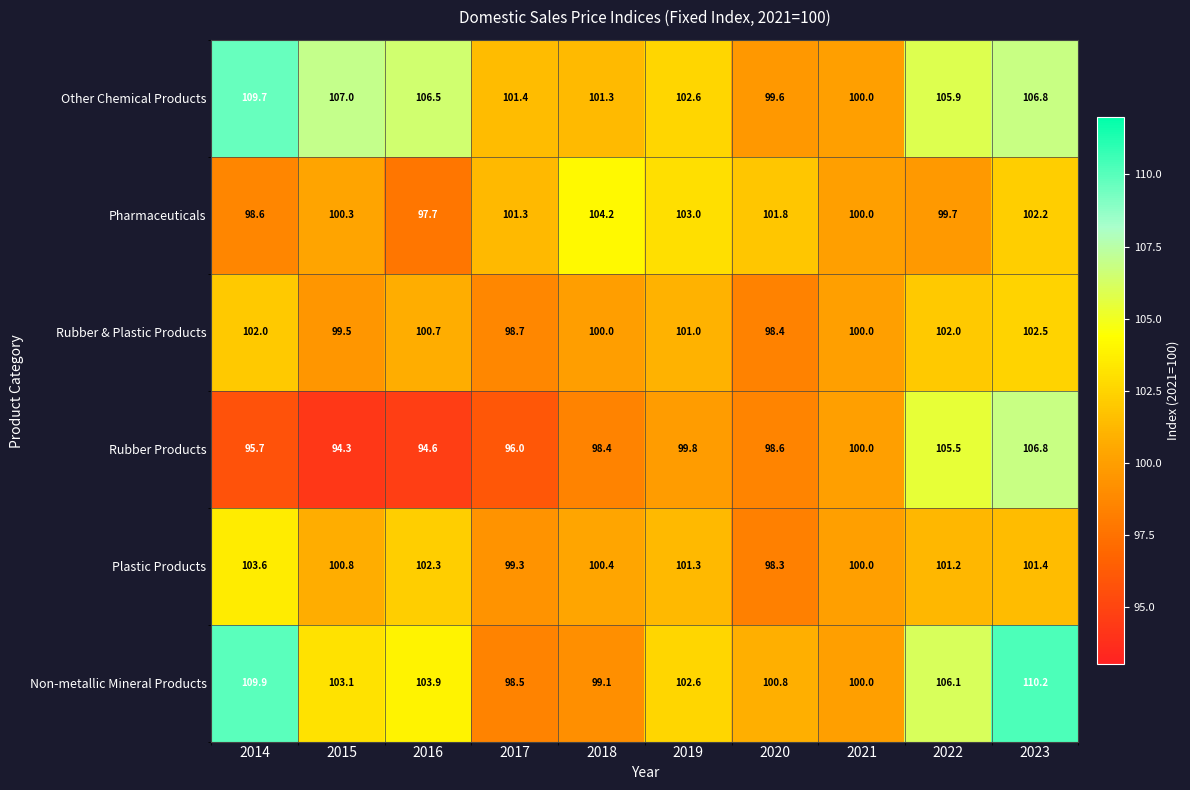

What is the sum of the Rubber Products values at 2015 and 2016?

188.9